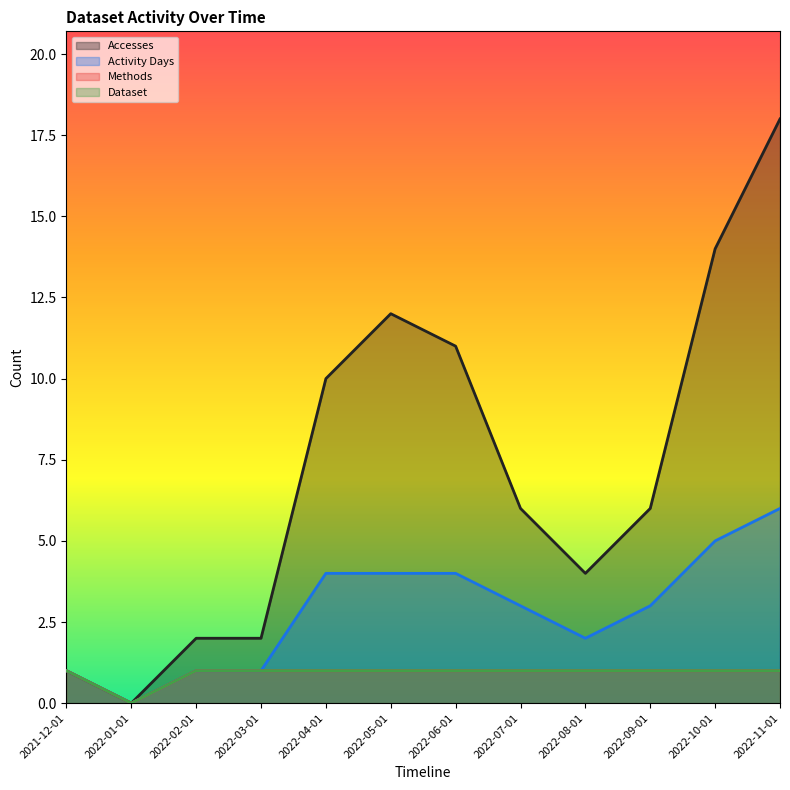

Reading right to left, transcribe all the data shown in this chart.

Accesses: 2022-11-01=18	2022-10-01=14	2022-09-01=6	2022-08-01=4	2022-07-01=6	2022-06-01=11	2022-05-01=12	2022-04-01=10	2022-03-01=2	2022-02-01=2	2022-01-01=0	2021-12-01=1
Activity Days: 2022-11-01=6	2022-10-01=5	2022-09-01=3	2022-08-01=2	2022-07-01=3	2022-06-01=4	2022-05-01=4	2022-04-01=4	2022-03-01=1	2022-02-01=1	2022-01-01=0	2021-12-01=1
Methods: 2022-11-01=1	2022-10-01=1	2022-09-01=1	2022-08-01=1	2022-07-01=1	2022-06-01=1	2022-05-01=1	2022-04-01=1	2022-03-01=1	2022-02-01=1	2022-01-01=0	2021-12-01=1
Dataset: 2022-11-01=1	2022-10-01=1	2022-09-01=1	2022-08-01=1	2022-07-01=1	2022-06-01=1	2022-05-01=1	2022-04-01=1	2022-03-01=1	2022-02-01=1	2022-01-01=0	2021-12-01=1